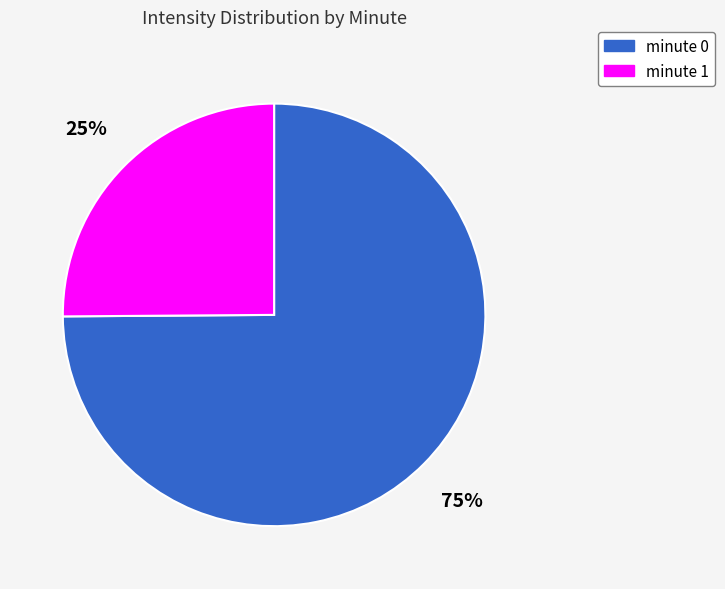

How many slices are in this pie chart?

2